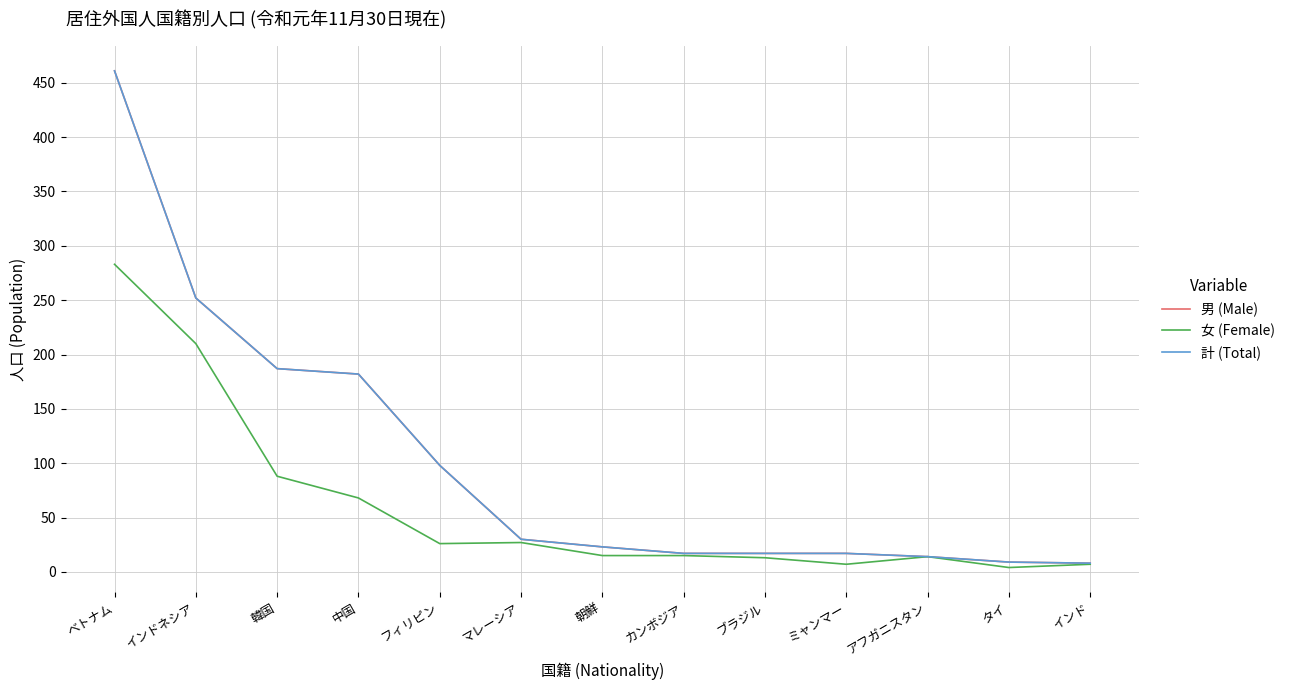

Does the chart display data point markers on the line(s)?

No